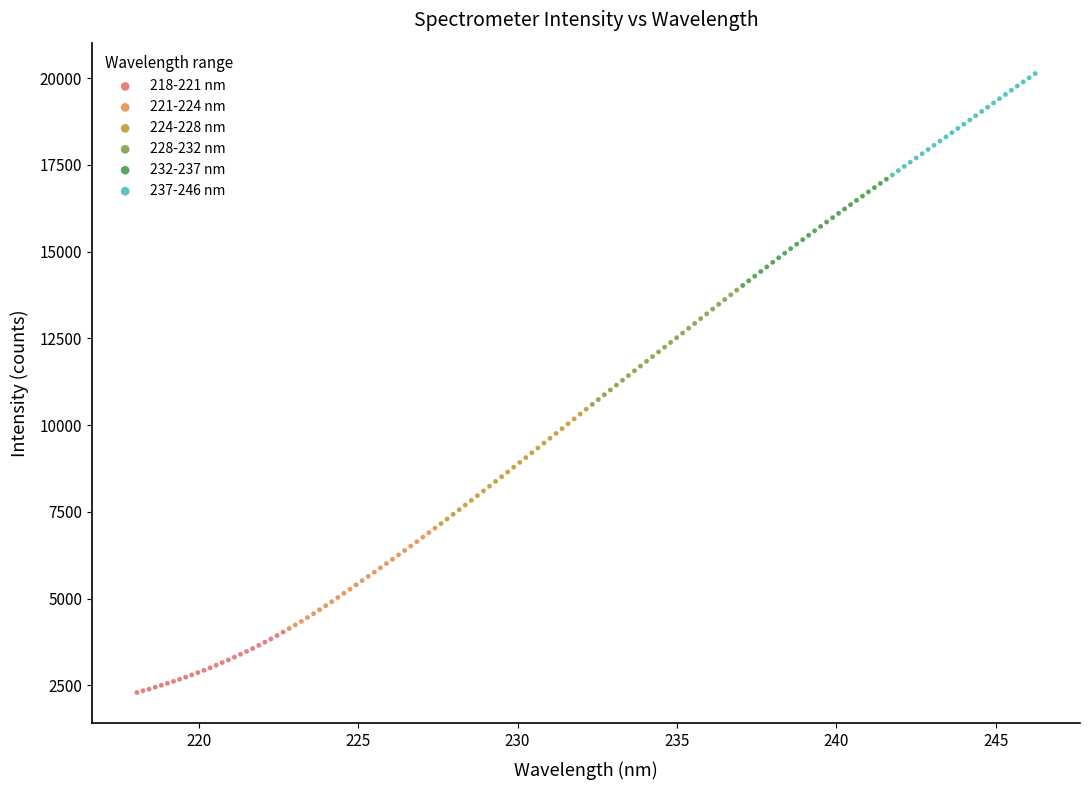

What are all the series names shown in the legend?

218-221 nm, 221-224 nm, 224-228 nm, 228-232 nm, 232-237 nm, 237-246 nm